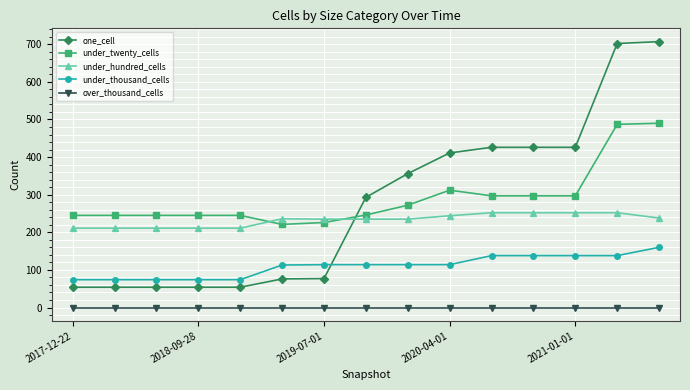

What is the value of the under_hundred_cells point at the 11th from the left?

252